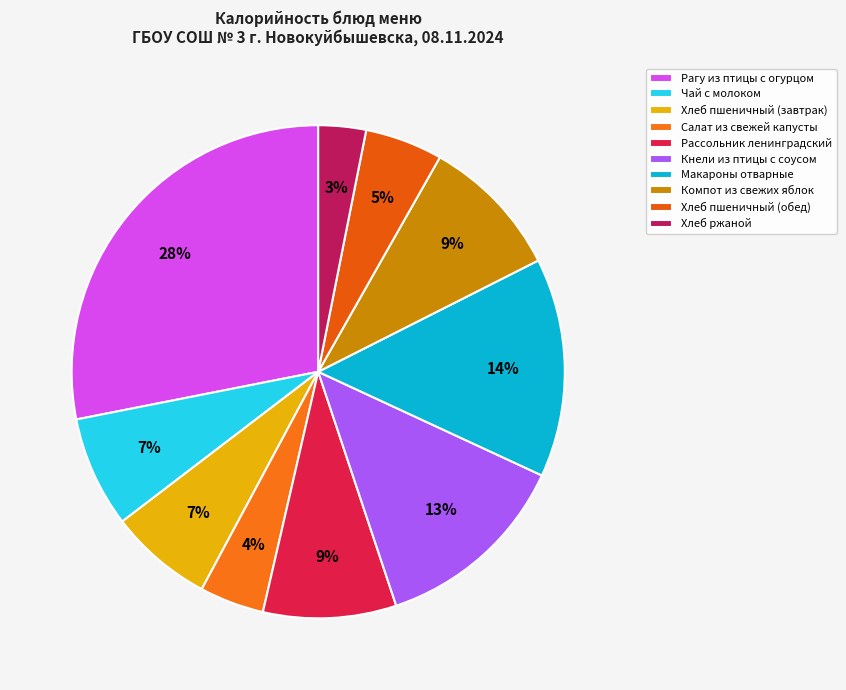

Rank the categories by value from lowest to highest.

Хлеб ржаной, Салат из свежей капусты, Хлеб пшеничный (обед), Хлеб пшеничный (завтрак), Чай с молоком, Рассольник ленинградский, Компот из свежих яблок, Кнели из птицы с соусом, Макароны отварные, Рагу из птицы с огурцом